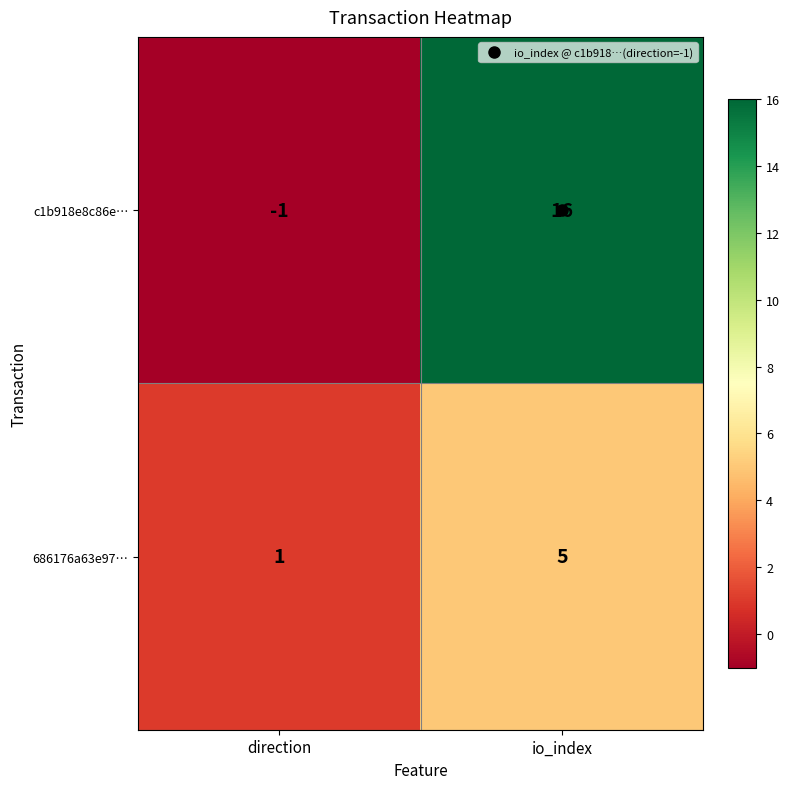

Where is c1b918e8c86e… nearest to the value 7?

direction